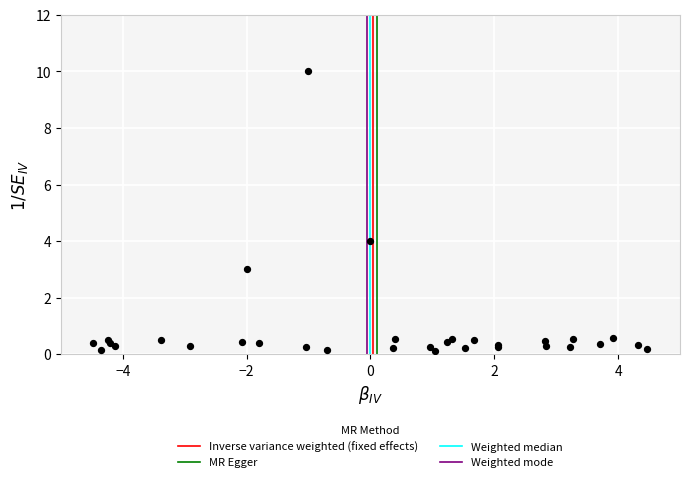

What Y value in the scatter plot is closest to 5?

4.0